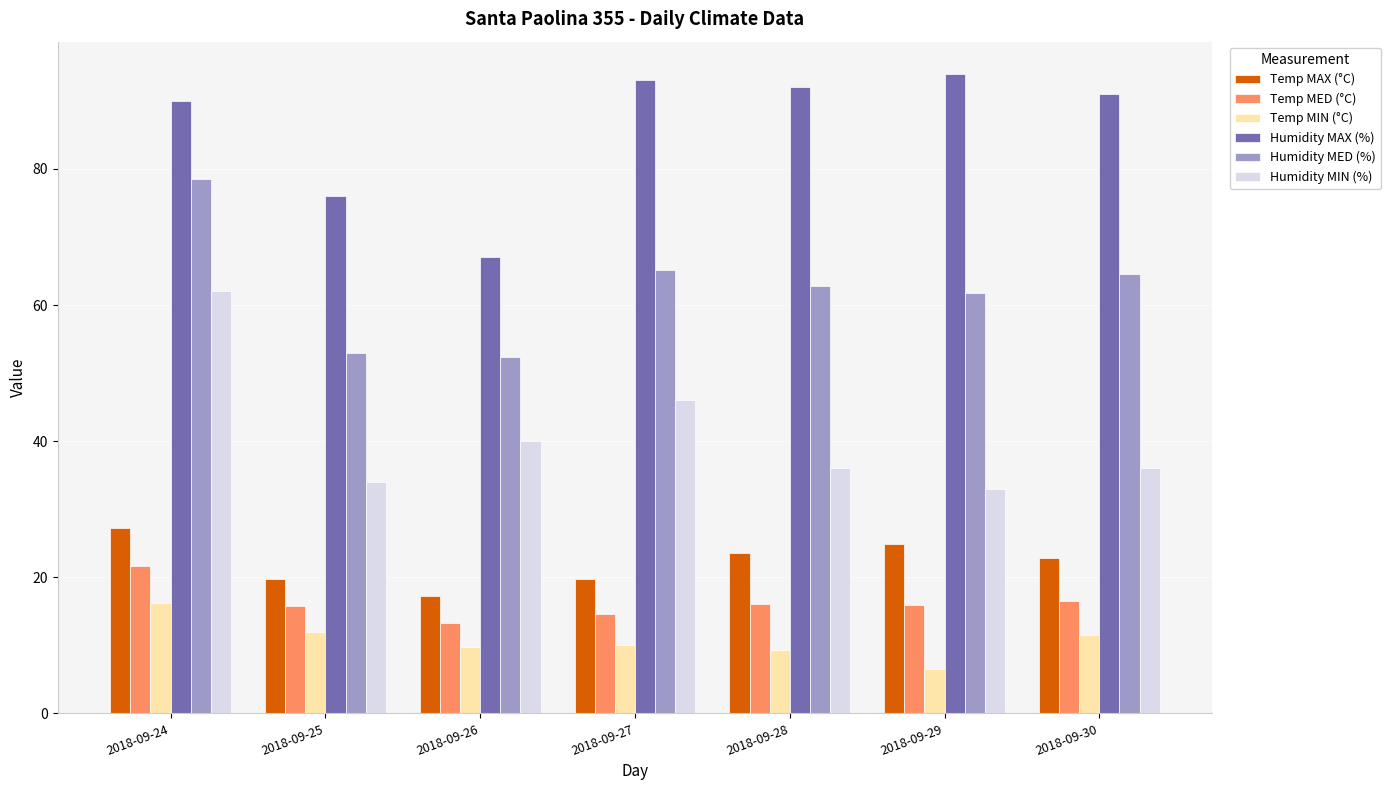

What are all the series names shown in the legend?

Temp MAX (°C), Temp MED (°C), Temp MIN (°C), Humidity MAX (%), Humidity MED (%), Humidity MIN (%)